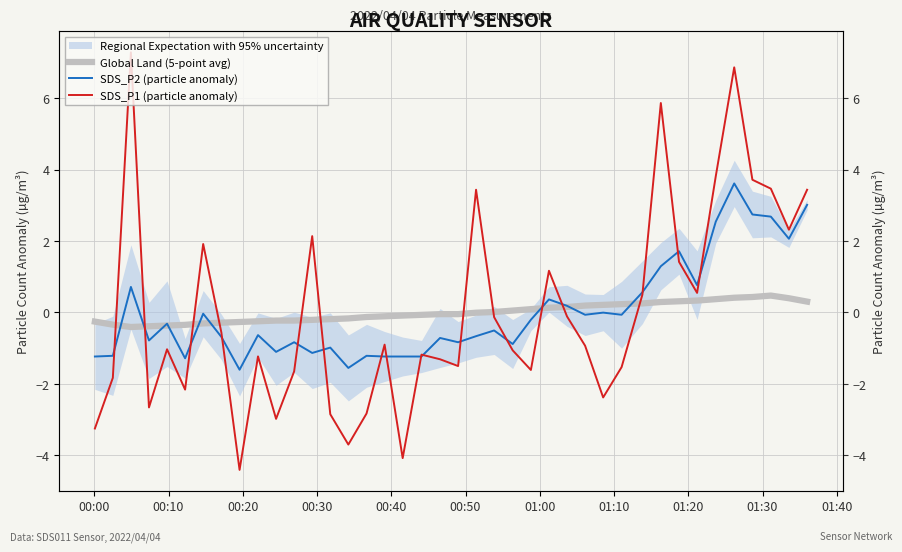

What is the sum of all Global Land (5-point avg) values?

-0.1